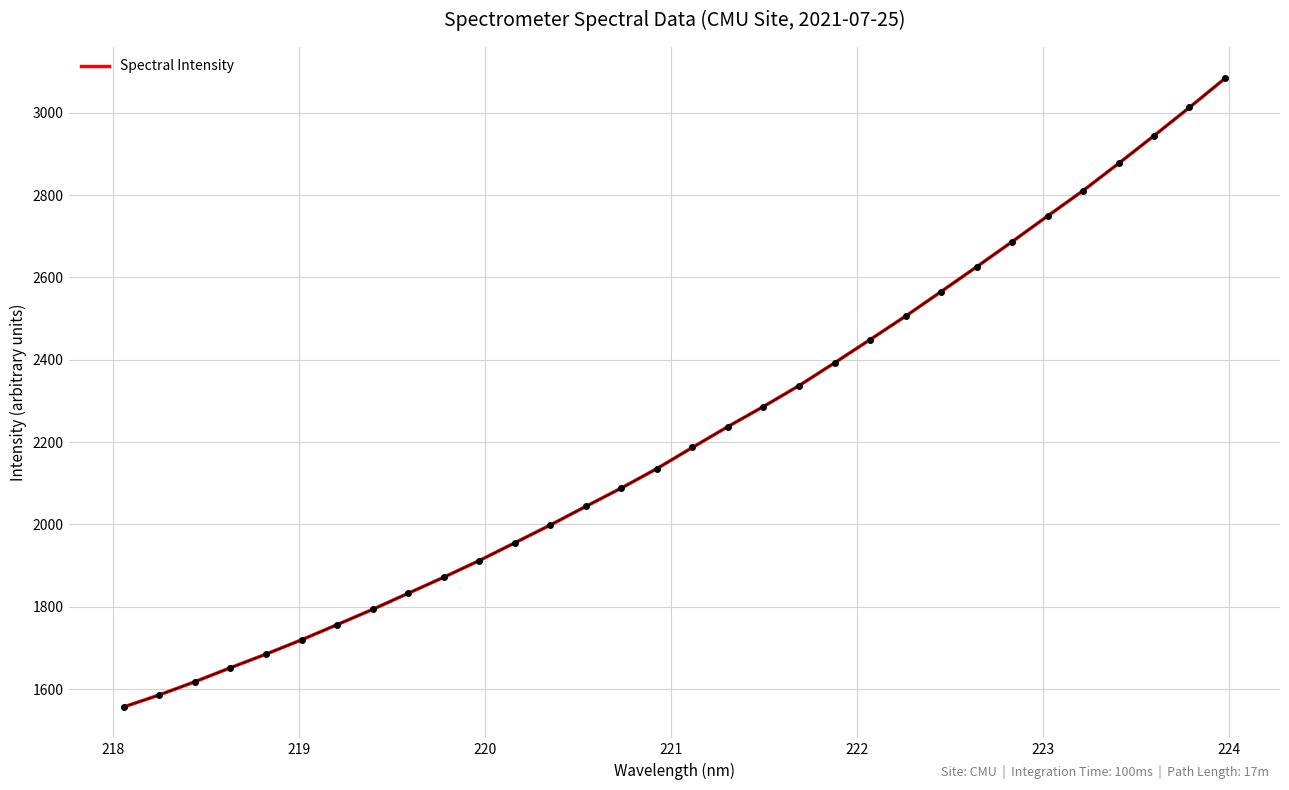

What is the smallest value displayed?

1556.7